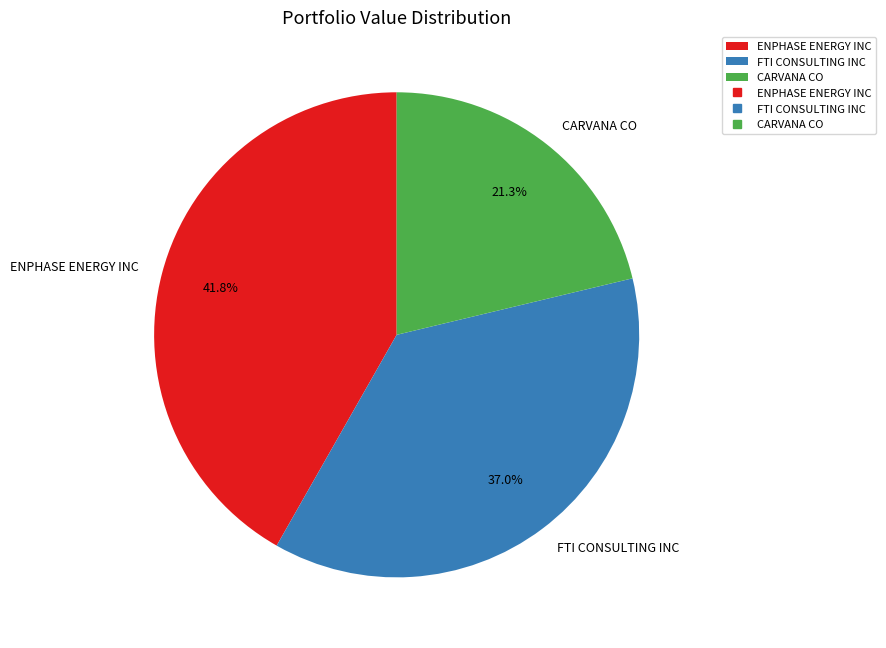

Between FTI CONSULTING INC and CARVANA CO, which is larger?

FTI CONSULTING INC